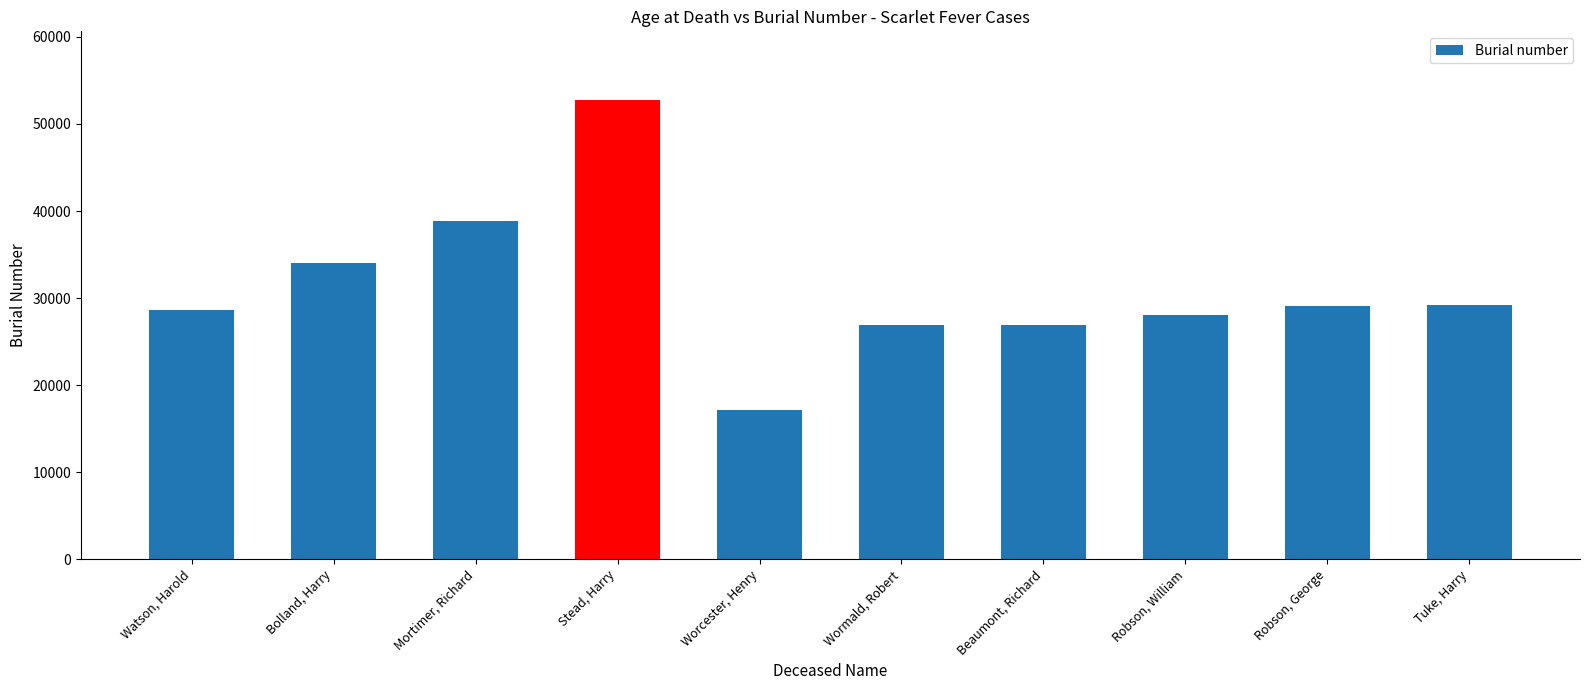

List the labels in order of value, smallest first.

Worcester, Henry, Wormald, Robert, Beaumont, Richard, Robson, William, Watson, Harold, Robson, George, Tuke, Harry, Bolland, Harry, Mortimer, Richard, Stead, Harry